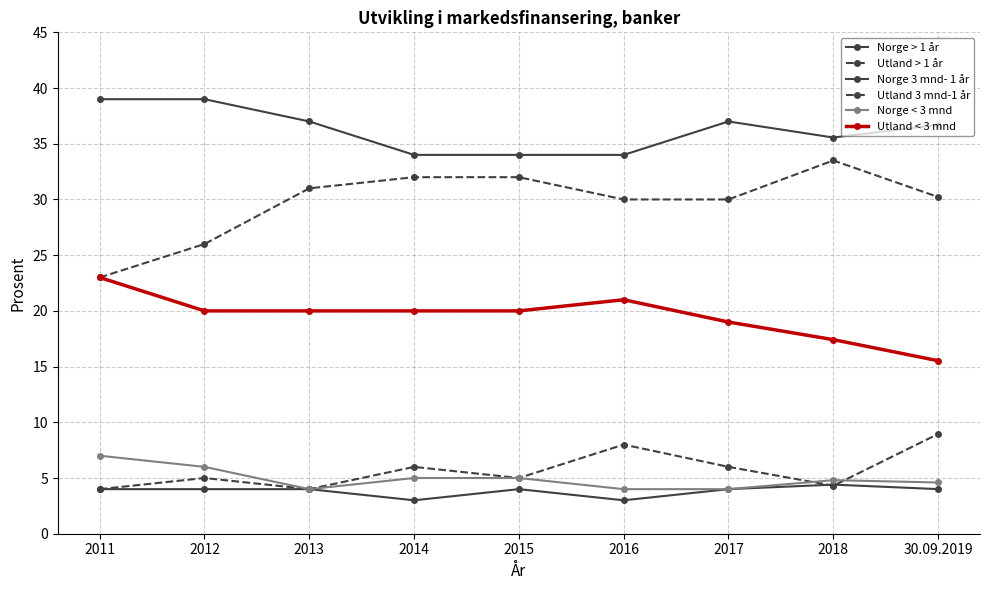

What is the label of the 5th point from the right?

2015